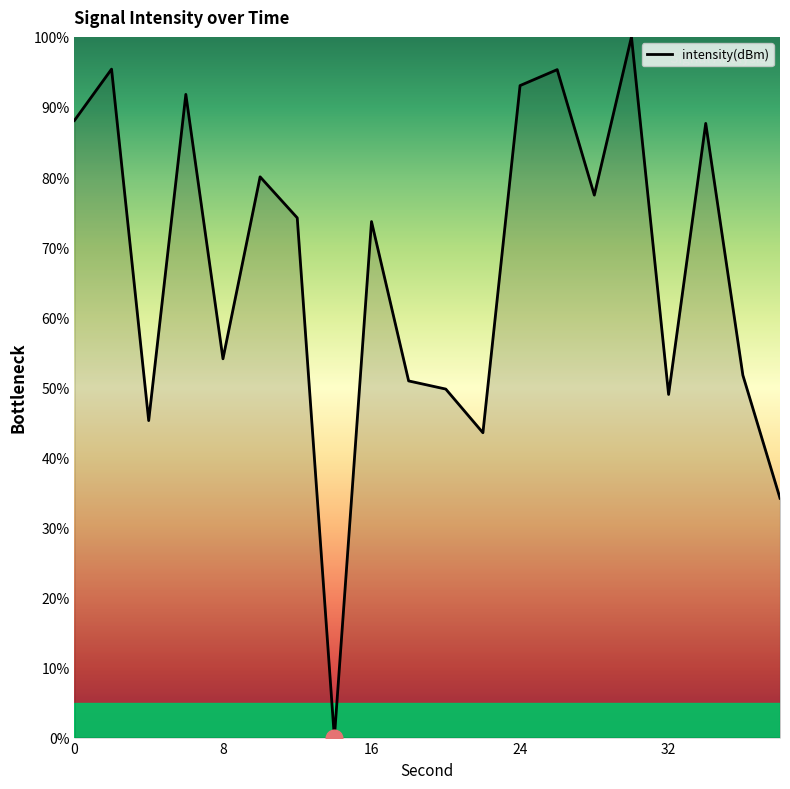

What is the difference between the maximum and minimum values?

100.0